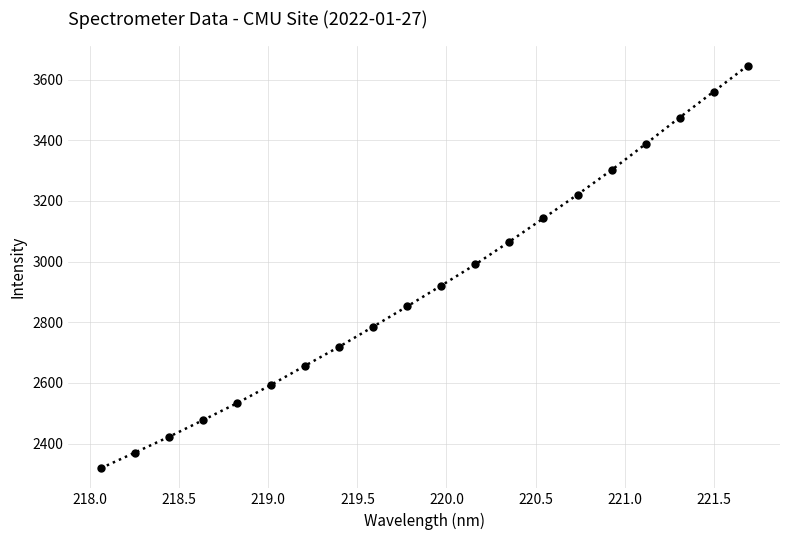

What is the difference between the maximum and minimum values?

1327.5